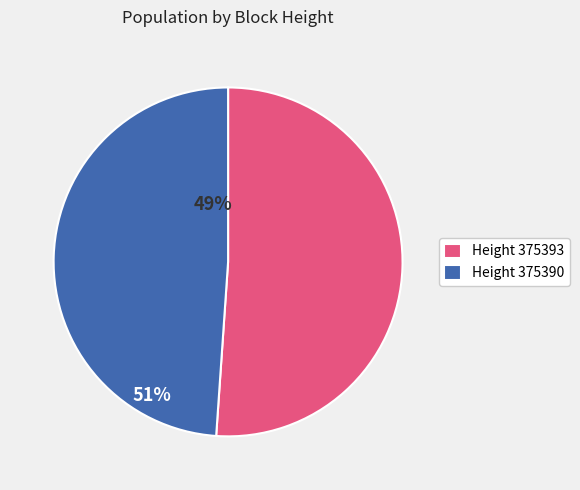

Rank the categories by value from highest to lowest.

Height 375393, Height 375390